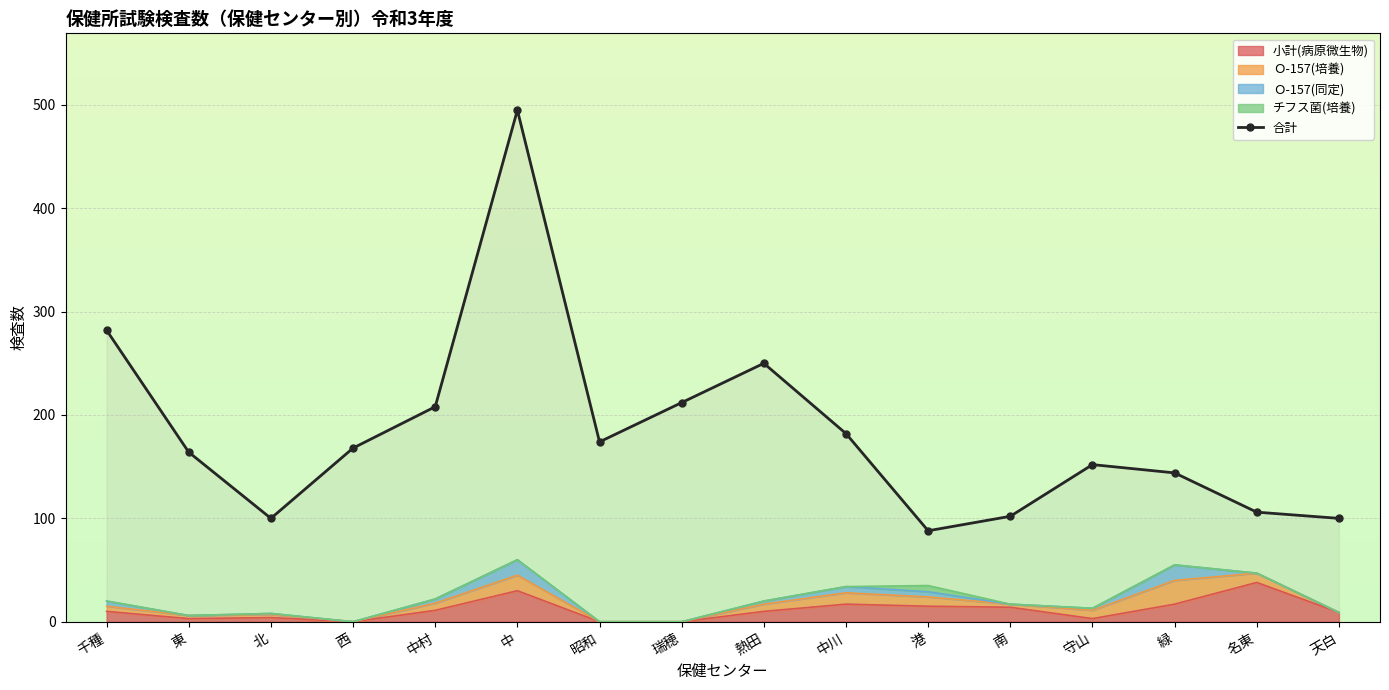

What position from the right is 港?

6